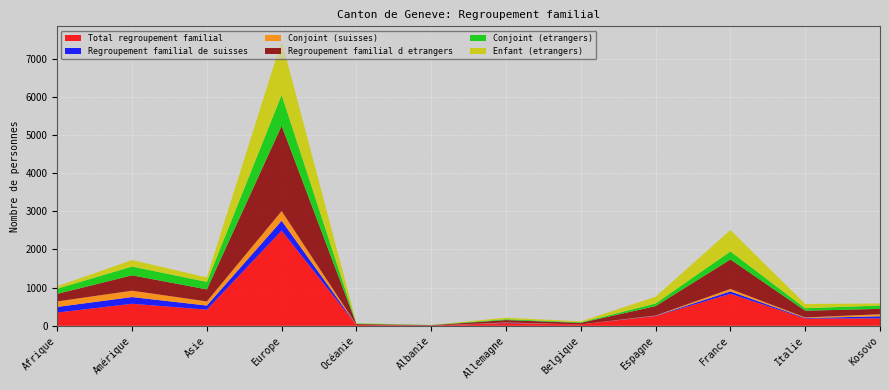

Reading left to right, list all the values displayed in this chart.

Total regroupement familial: 347	578	423	2494	23	8	71	39	254	838	191	195
Regroupement familial de suisses: 148	176	108	259	2	1	8	0	8	65	14	54
Conjoint (suisses): 144	167	108	254	2	1	8	0	8	63	14	54
Regroupement familial d etrangers: 199	402	315	2235	21	7	63	39	246	773	177	141
Conjoint (etrangers): 135	231	197	809	11	5	22	14	69	211	65	88
Enfant (etrangers): 64	170	117	1423	10	1	41	25	177	561	112	53